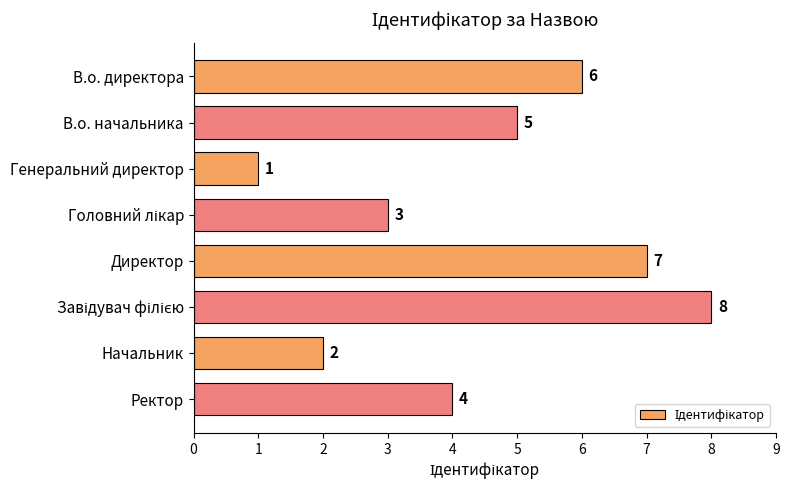

Reading top to bottom, list all the values displayed in this chart.

6	5	1	3	7	8	2	4